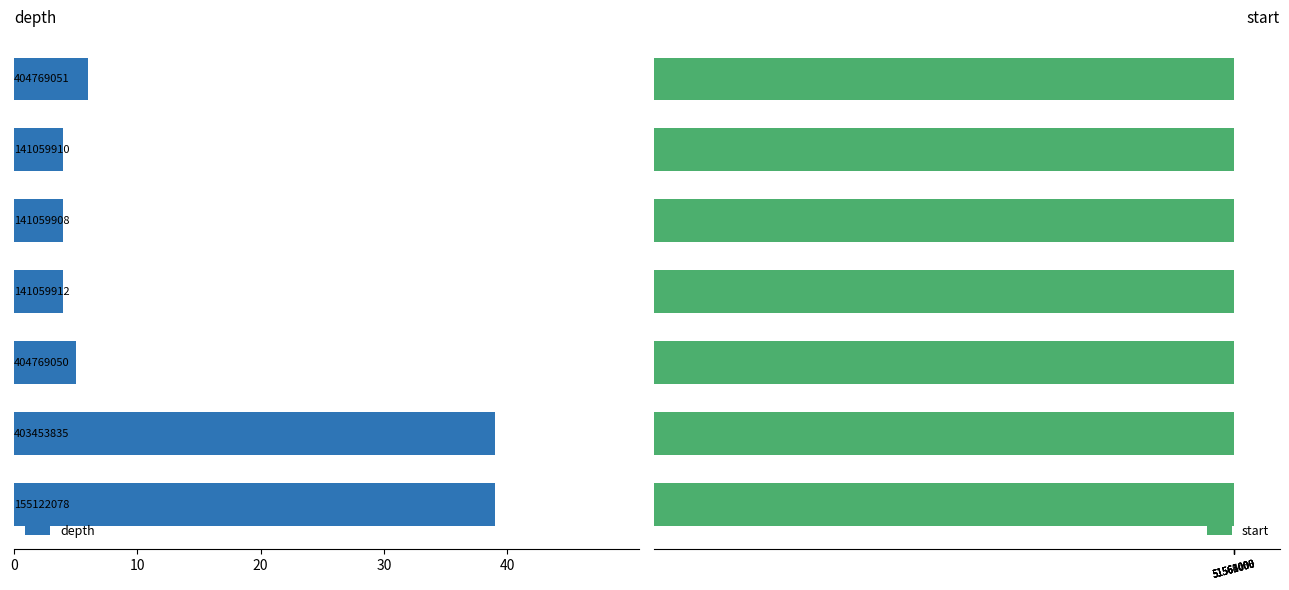

What is the difference between the maximum and minimum values in the depth series?

35